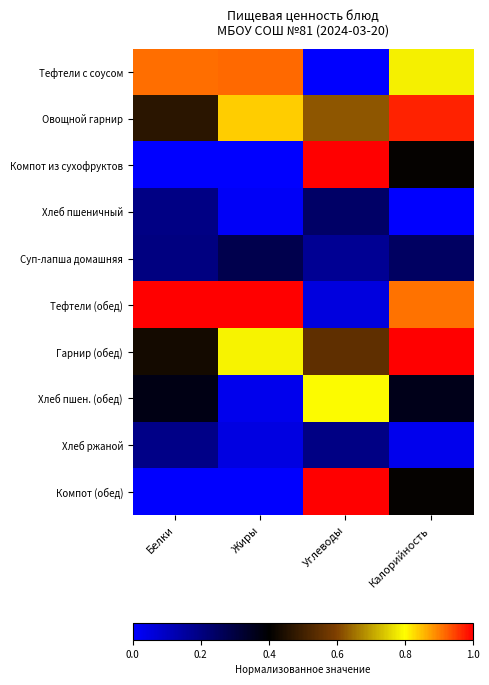

Which has a higher value, Белки or Жиры?

Жиры